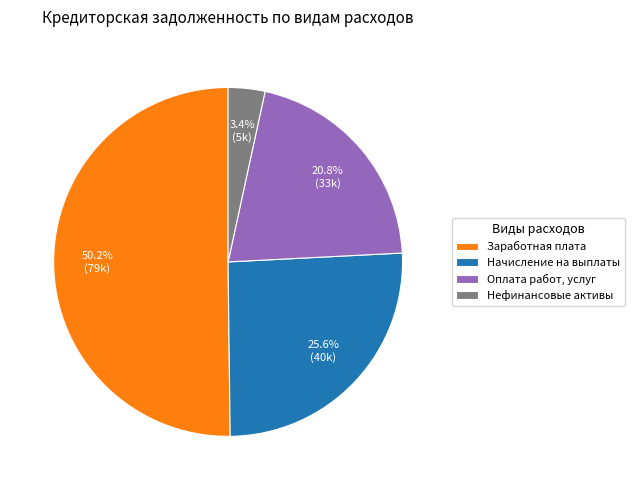

Which slice is the smallest?

Нефинансовые активы